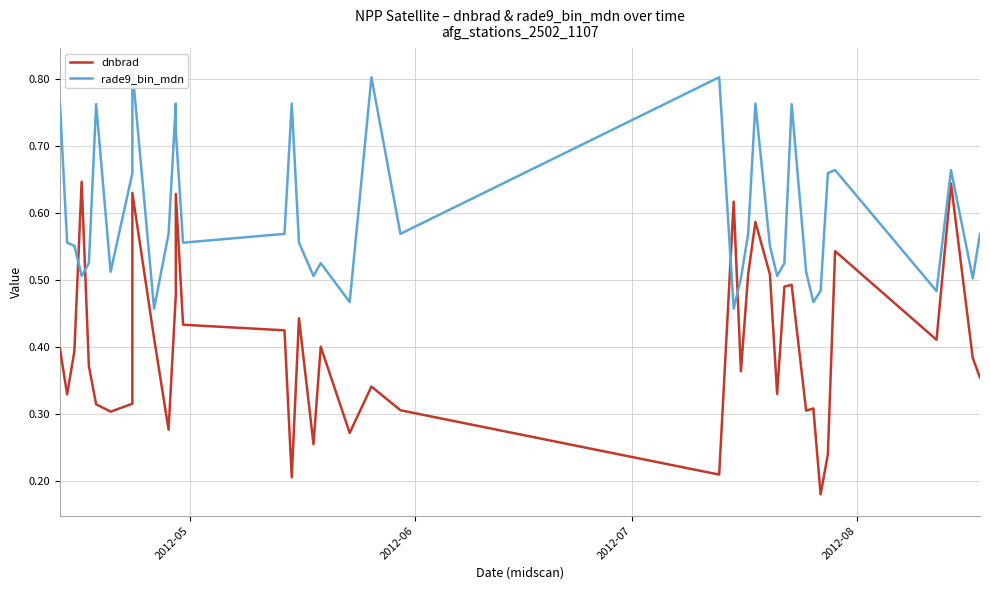

The value of rade9_bin_mdn at 11 is 1.2. True or false?

False